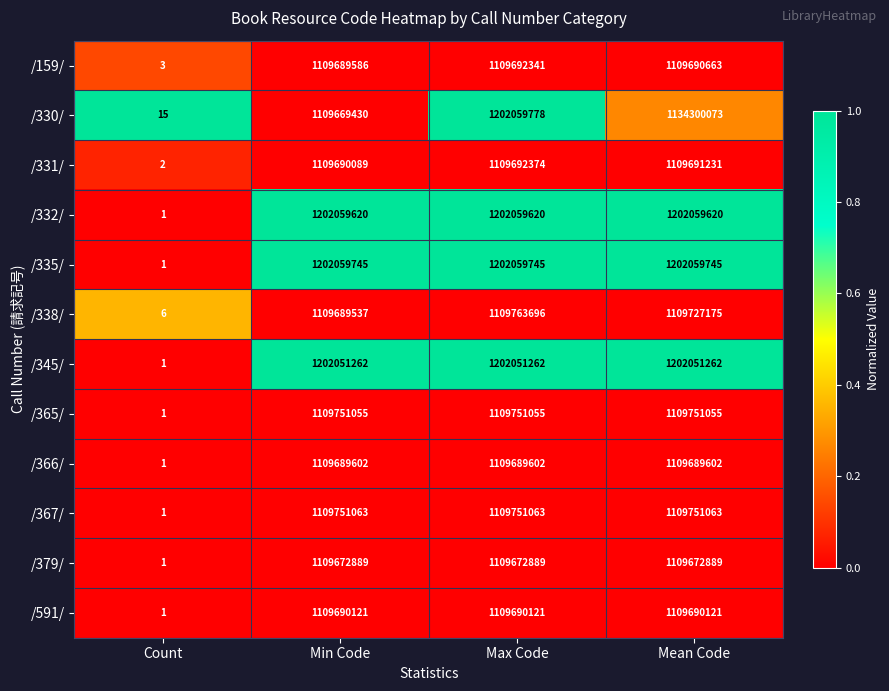

At which category is the sum across all series the highest?

Max Code